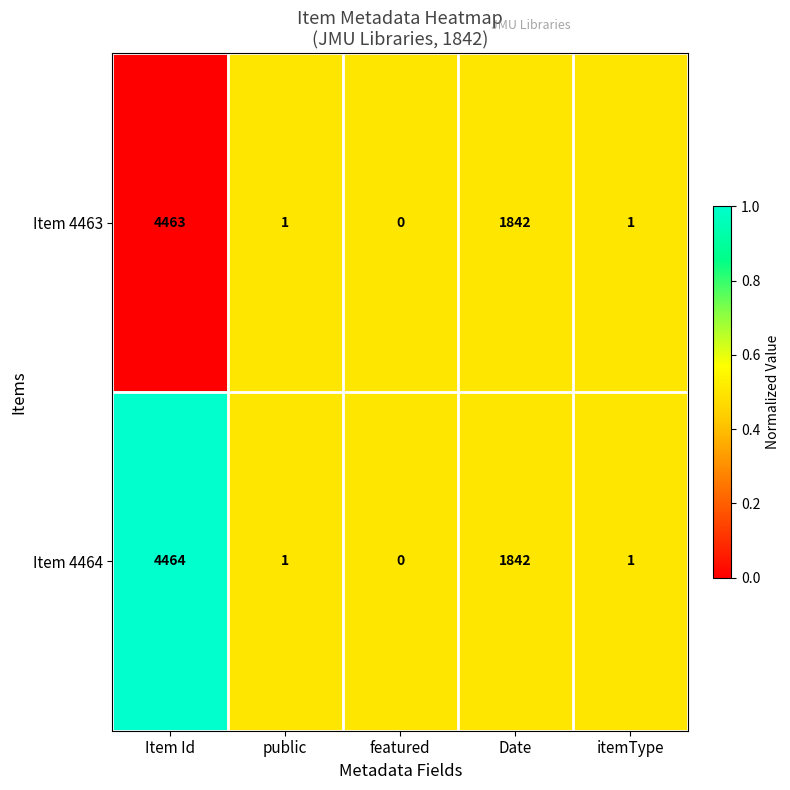

What is the sum of all Item 4463 values?

6307